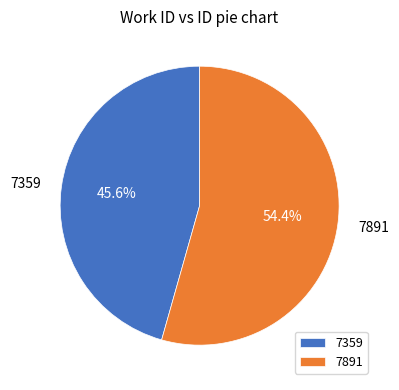

To the nearest percent, what is the difference between the 7891 and 7359 slice percentages?

9%